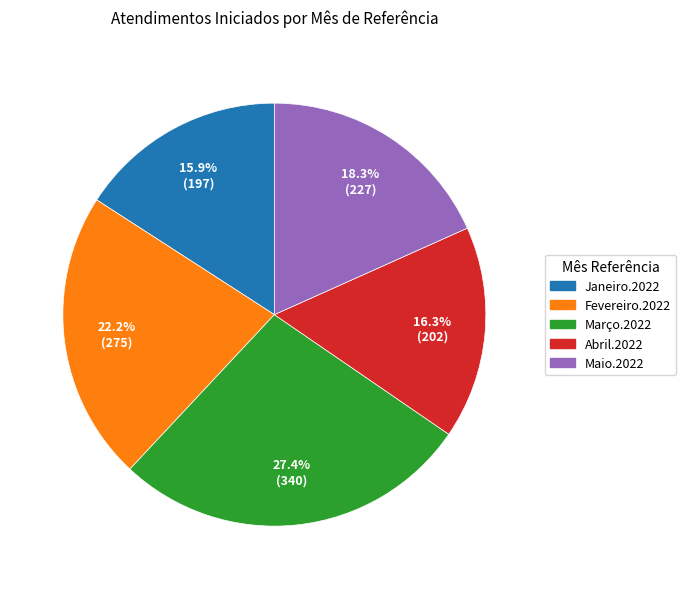

How many slices are in this pie chart?

5